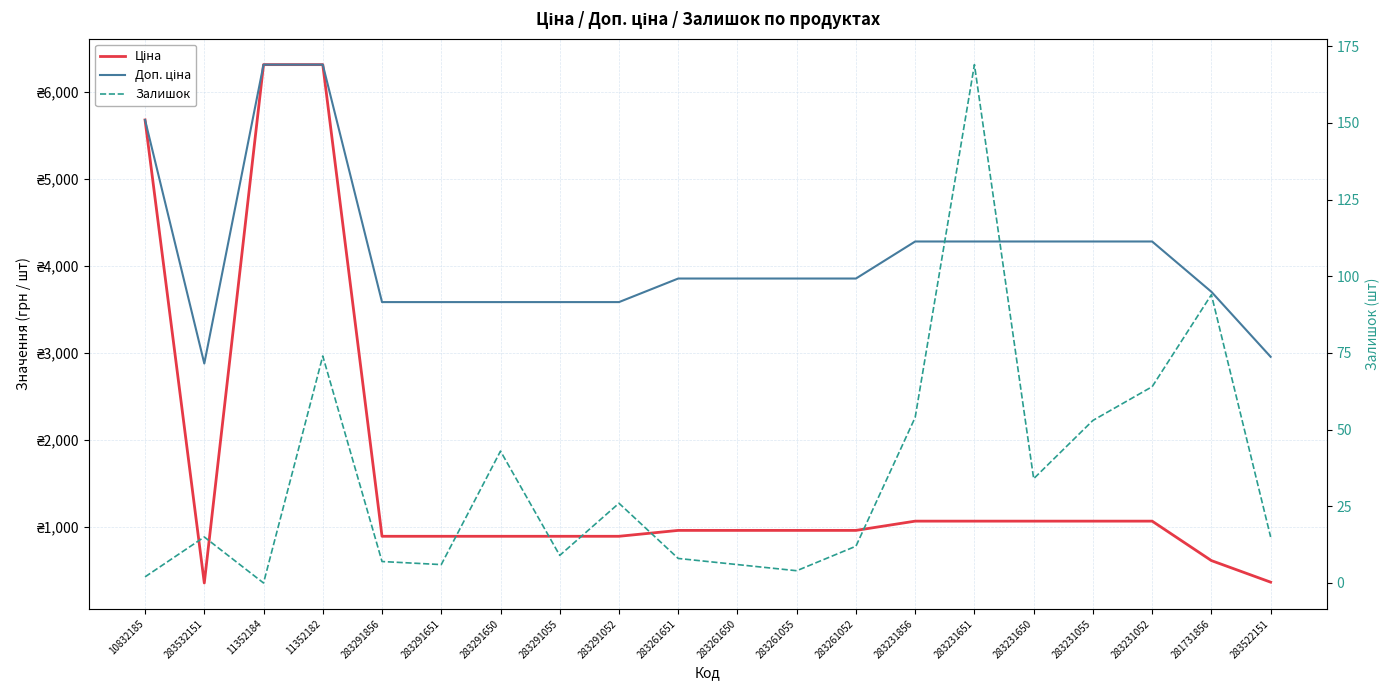

Where is Залишок nearest to the value 84?

11352182